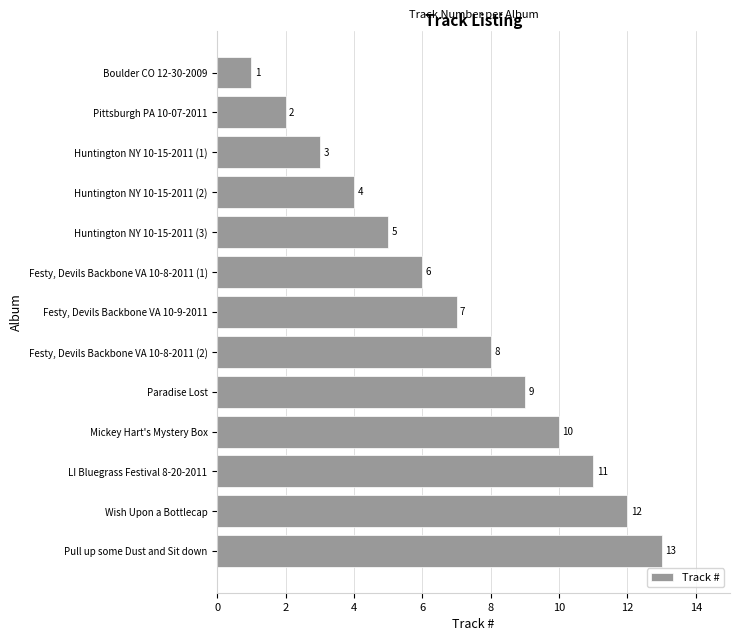

List the labels in order of value, largest first.

Pull up some Dust and Sit down, Wish Upon a Bottlecap, LI Bluegrass Festival 8-20-2011, Mickey Hart's Mystery Box, Paradise Lost, Festy, Devils Backbone VA 10-8-2011 (2), Festy, Devils Backbone VA 10-9-2011, Festy, Devils Backbone VA 10-8-2011 (1), Huntington NY 10-15-2011 (3), Huntington NY 10-15-2011 (2), Huntington NY 10-15-2011 (1), Pittsburgh PA 10-07-2011, Boulder CO 12-30-2009